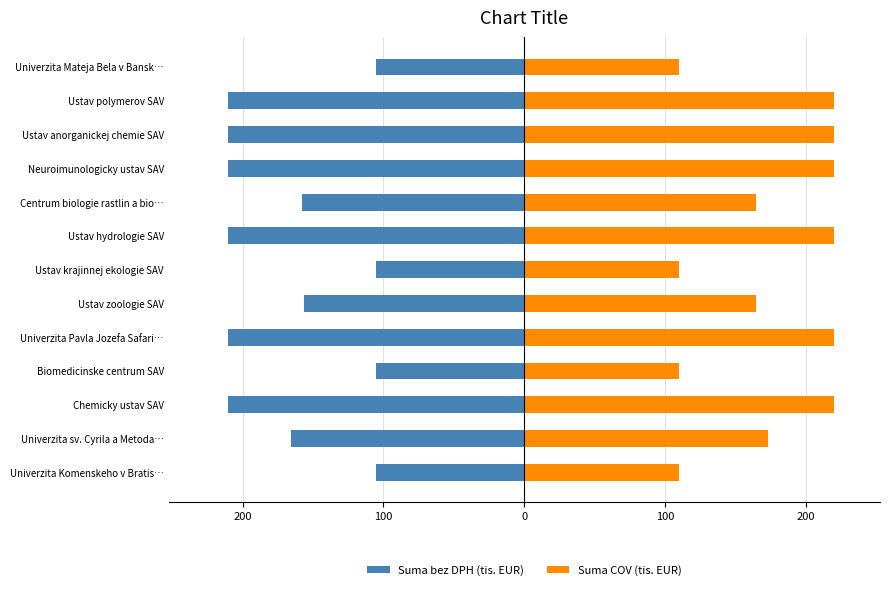

At how many categories does at least one series exceed -106?

13